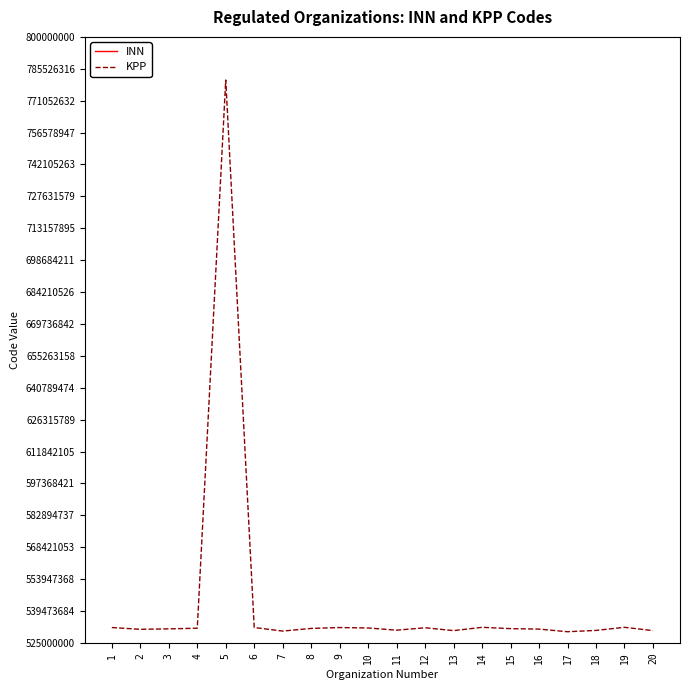

What value does the INN series have at 9, to the nearest 10?

5320023250